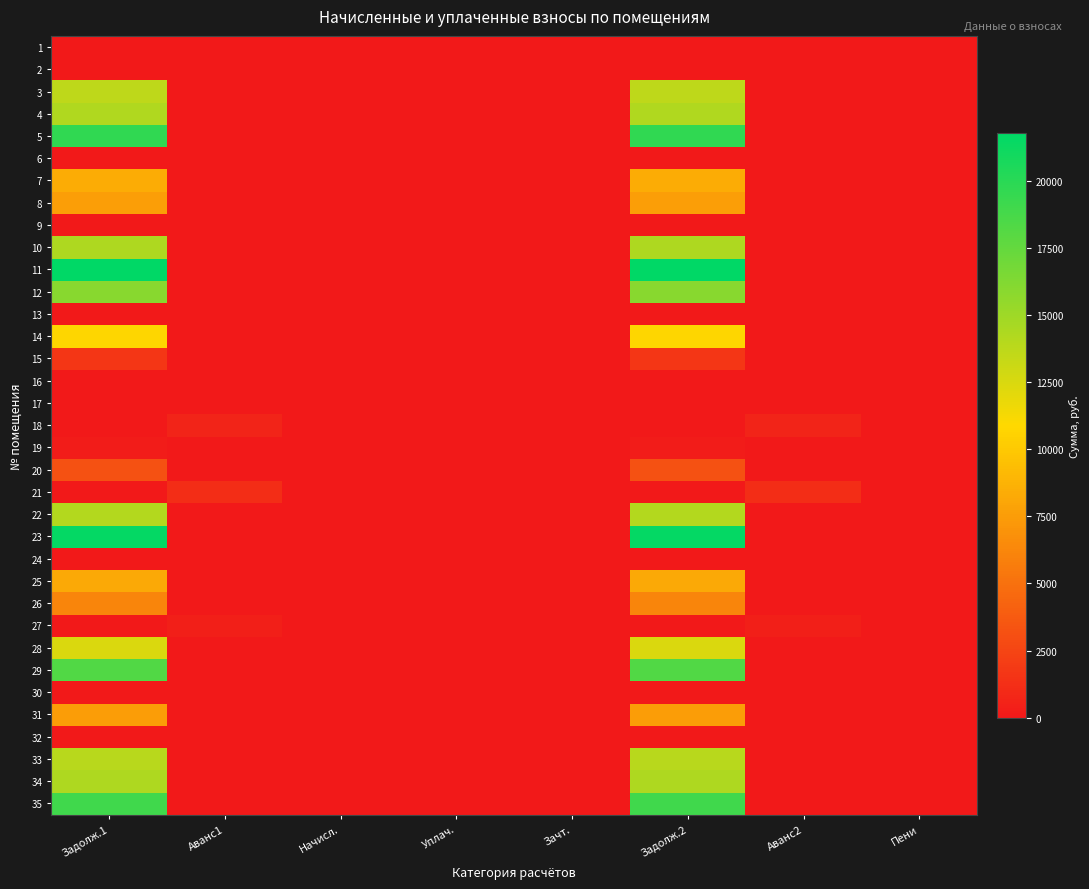

At which category does the chart reach its minimum across all series?

Задолж.1